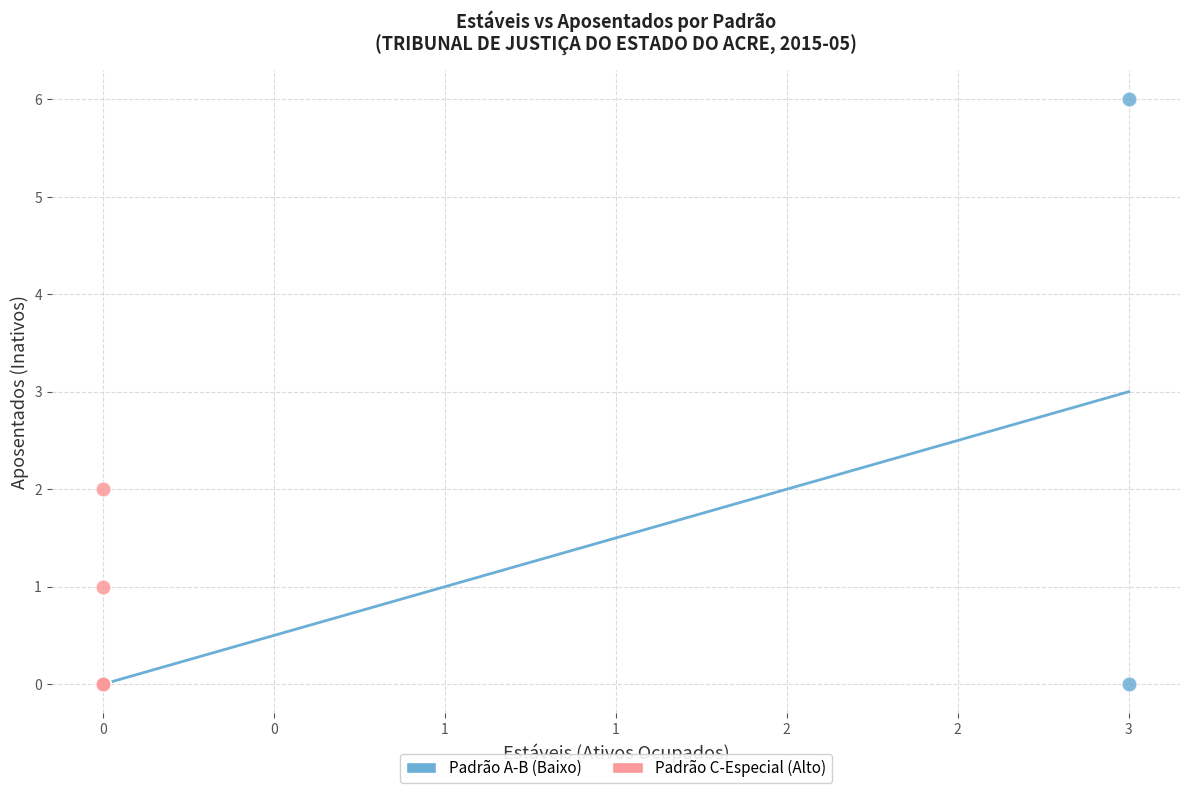

Which series has the largest Y range (max minus min)?

Padrão A-B (Baixo)